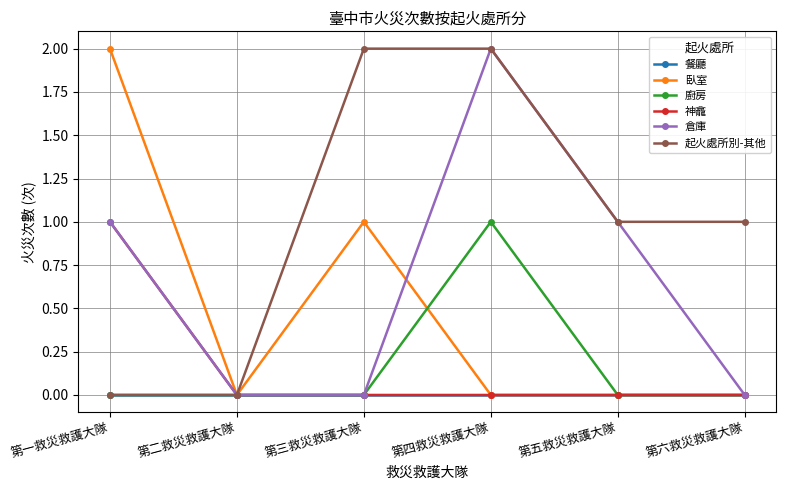

The value of 神龕 at 第三救災救護大隊 is 0. True or false?

True